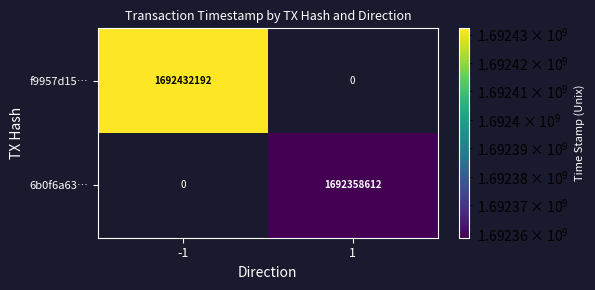

The 6b0f6a63… series shows 2286681086 at 1. True or false?

False